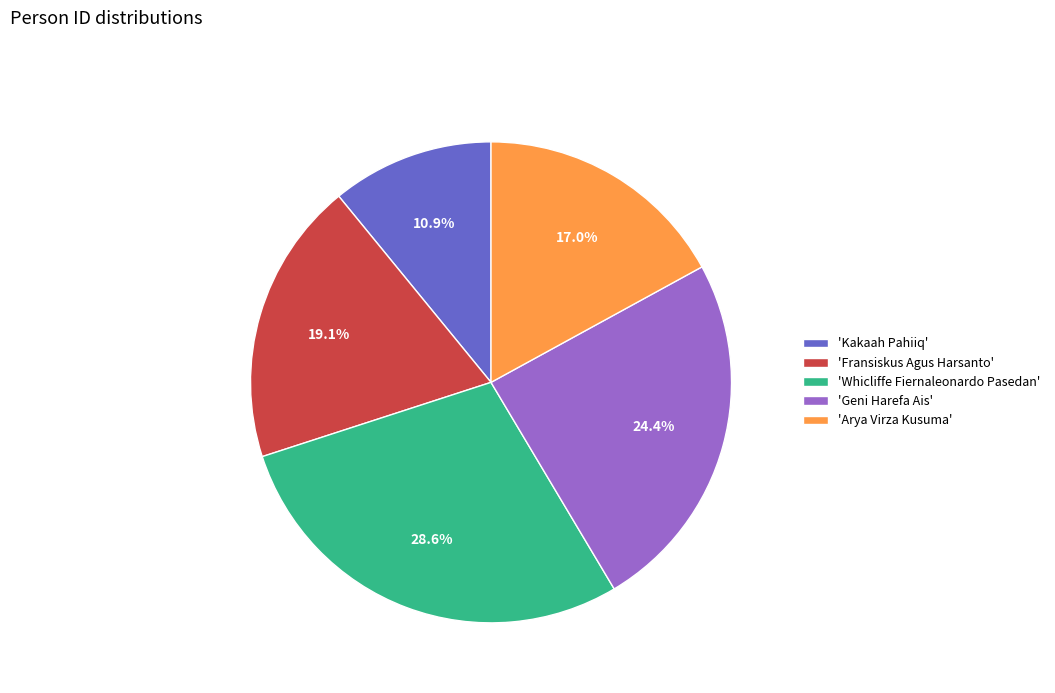

Is the sum of 'Arya Virza Kusuma' and 'Geni Harefa Ais' greater than half?

No